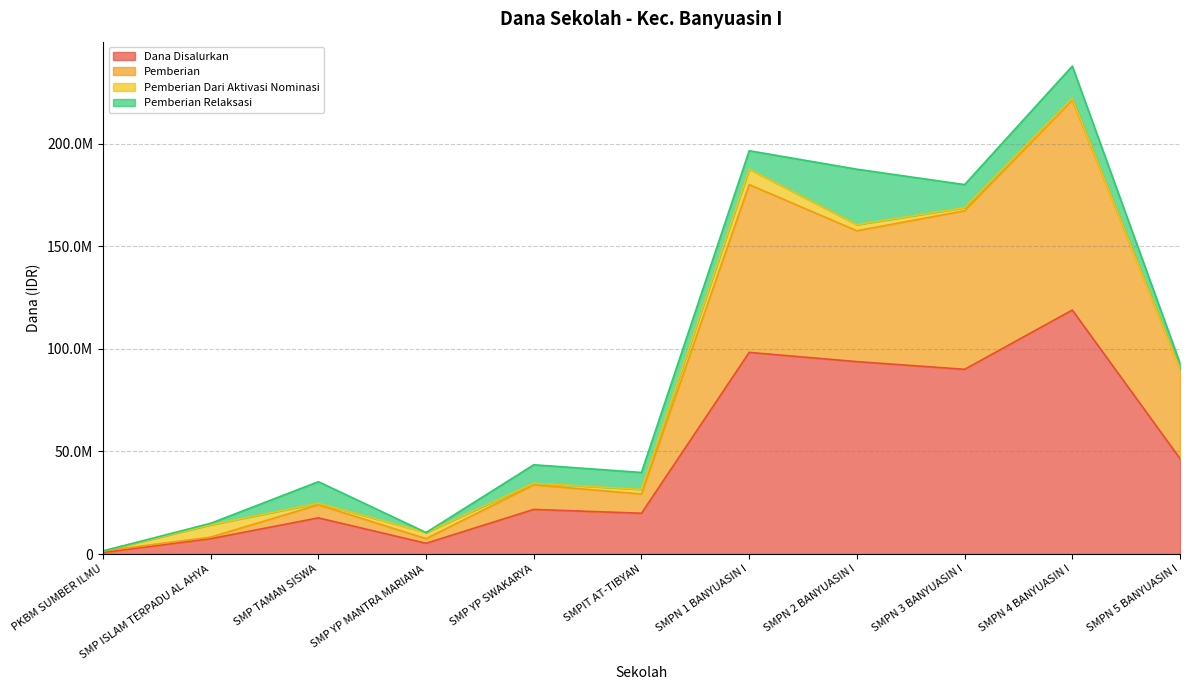

Does the chart display data point markers on the line(s)?

No